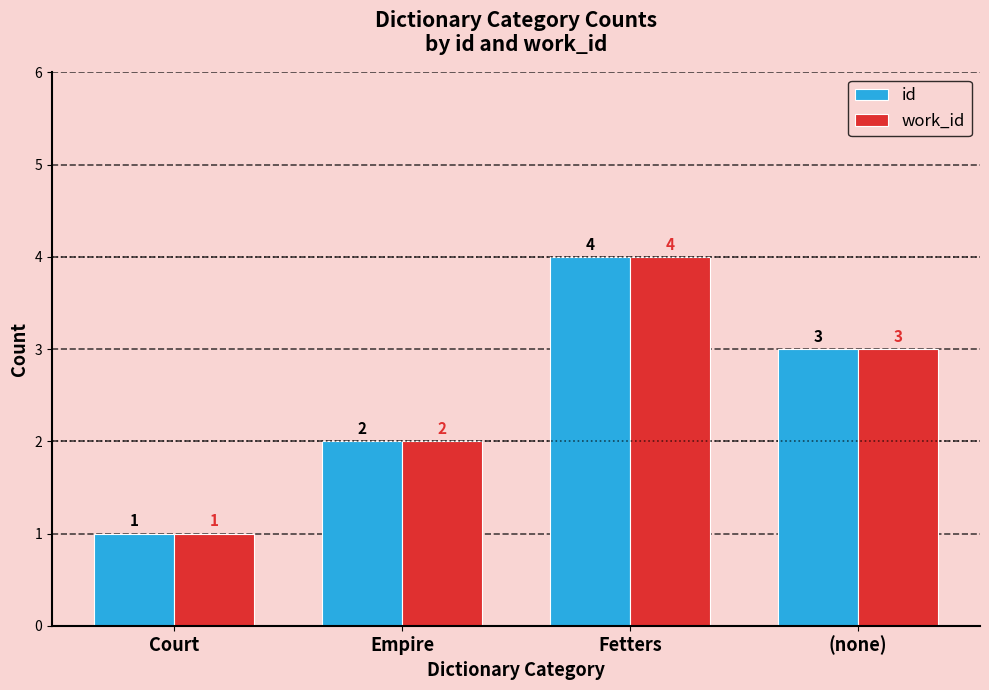

Reading left to right, what are all the values shown in this chart?

id: 1	2	4	3
work_id: 1	2	4	3